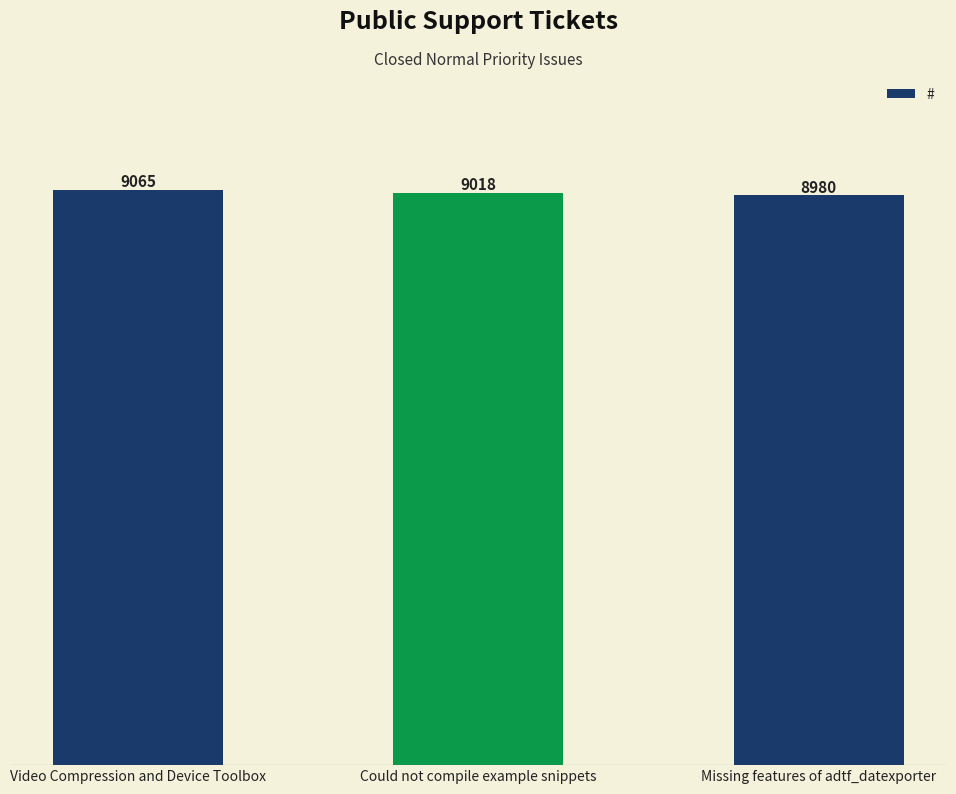

At which label is the value closest to 9022?

Could not compile example snippets